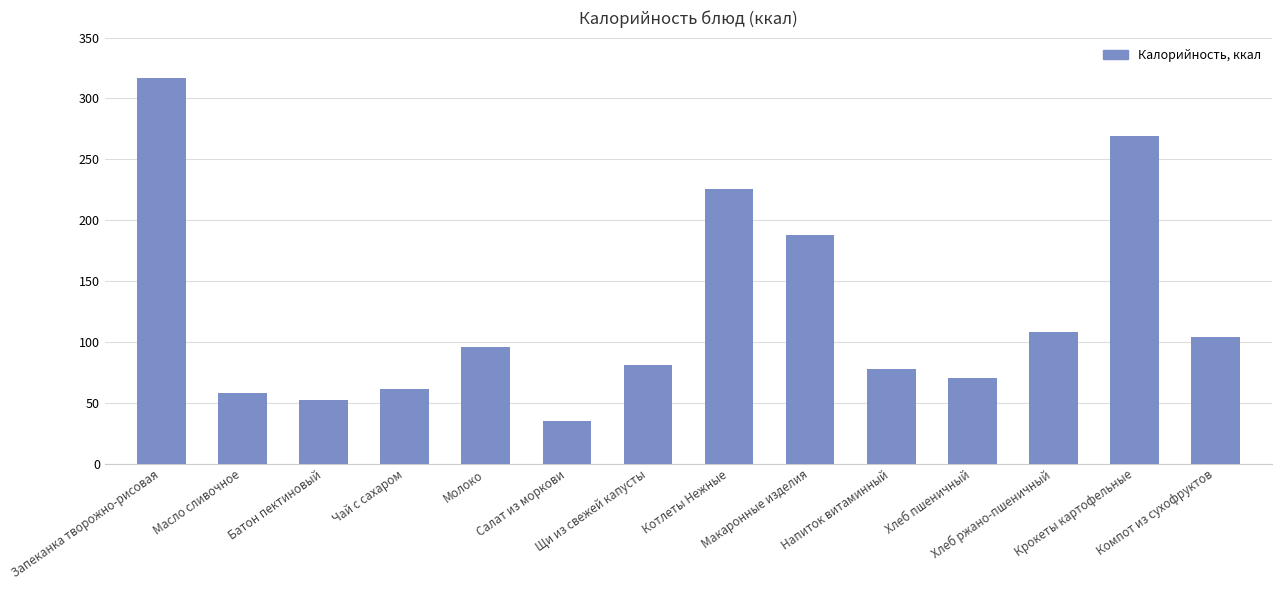

How many bars are there in total?

14